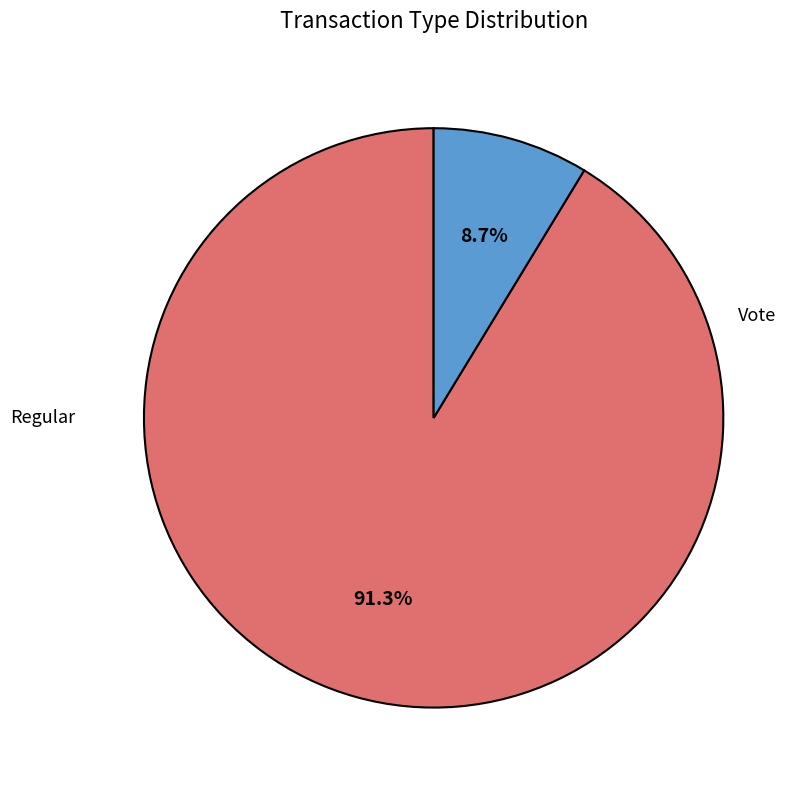

Is there a majority slice in this chart?

Yes